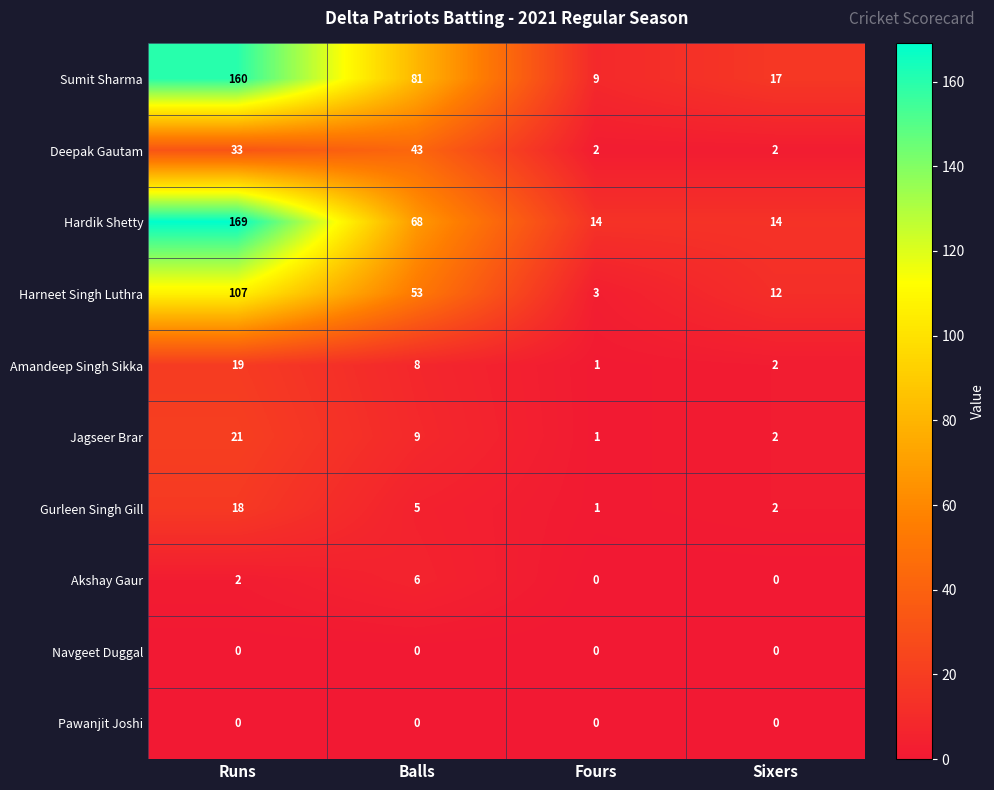

Which series has the largest total across all categories?

Sumit Sharma